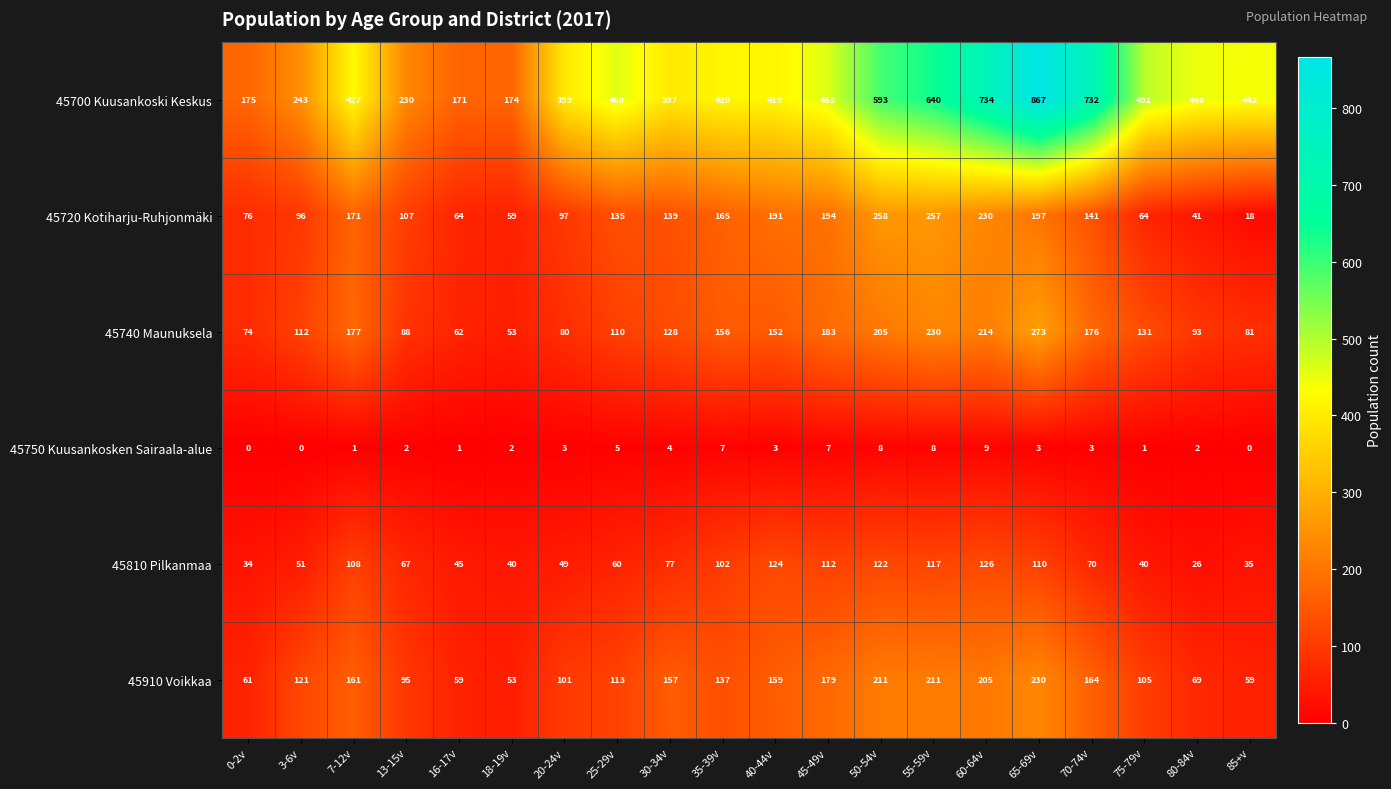

What value does the 45740 Maunuksela series have at 50-54v?

205